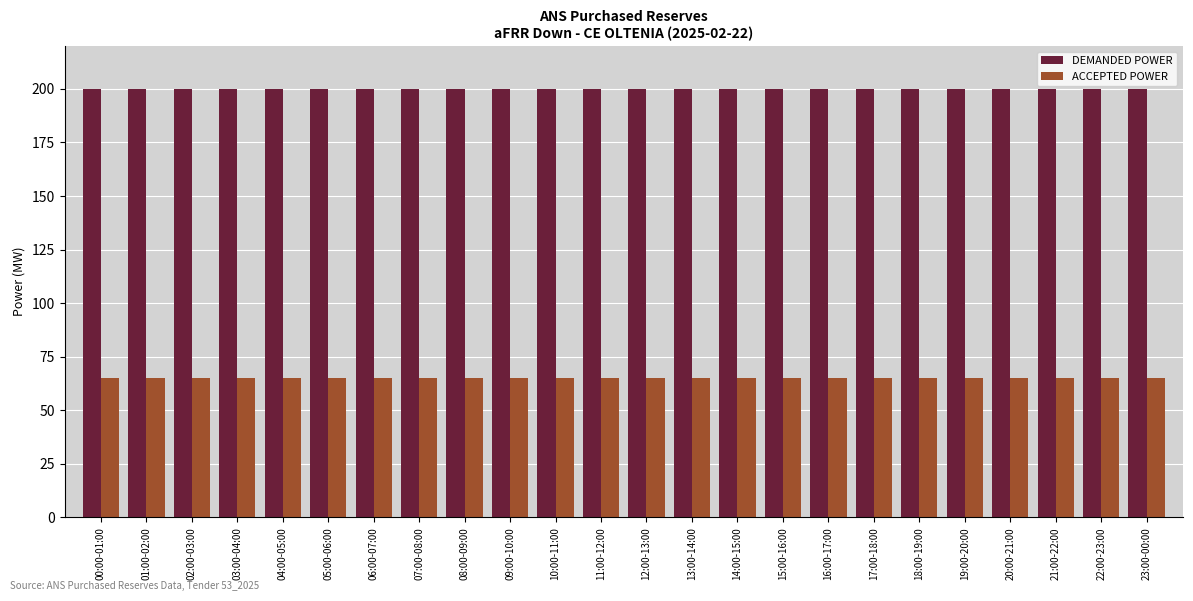

Are the bars grouped side by side (vs. stacked)?

Yes